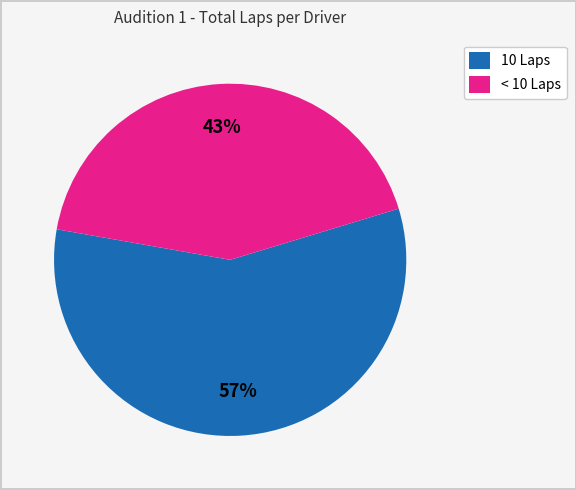

To the nearest percent, what is the average slice percentage?

50%